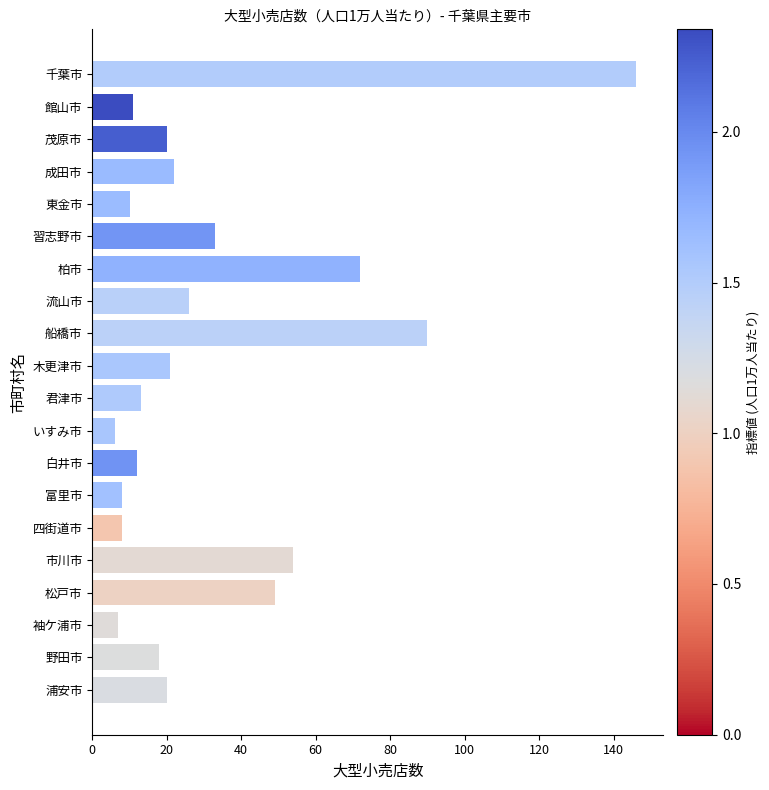

Which label corresponds to the largest value in the chart?

千葉市